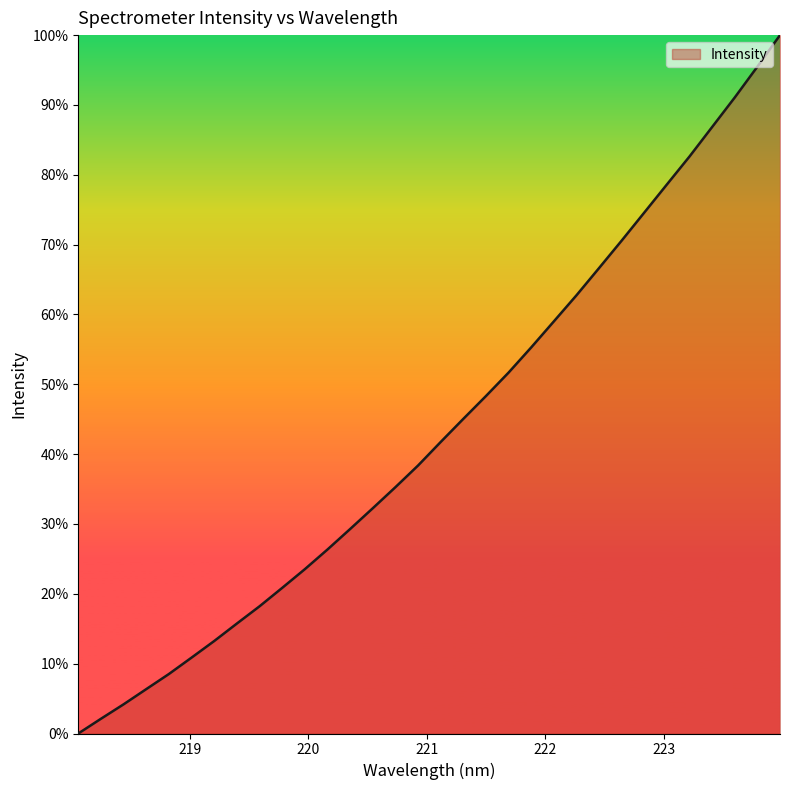

What is the difference between the maximum and minimum values?

100.0